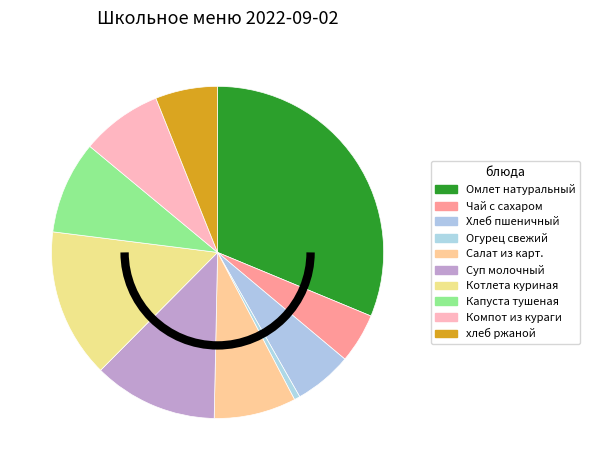

What is the largest slice in the pie chart?

Омлет натуральный